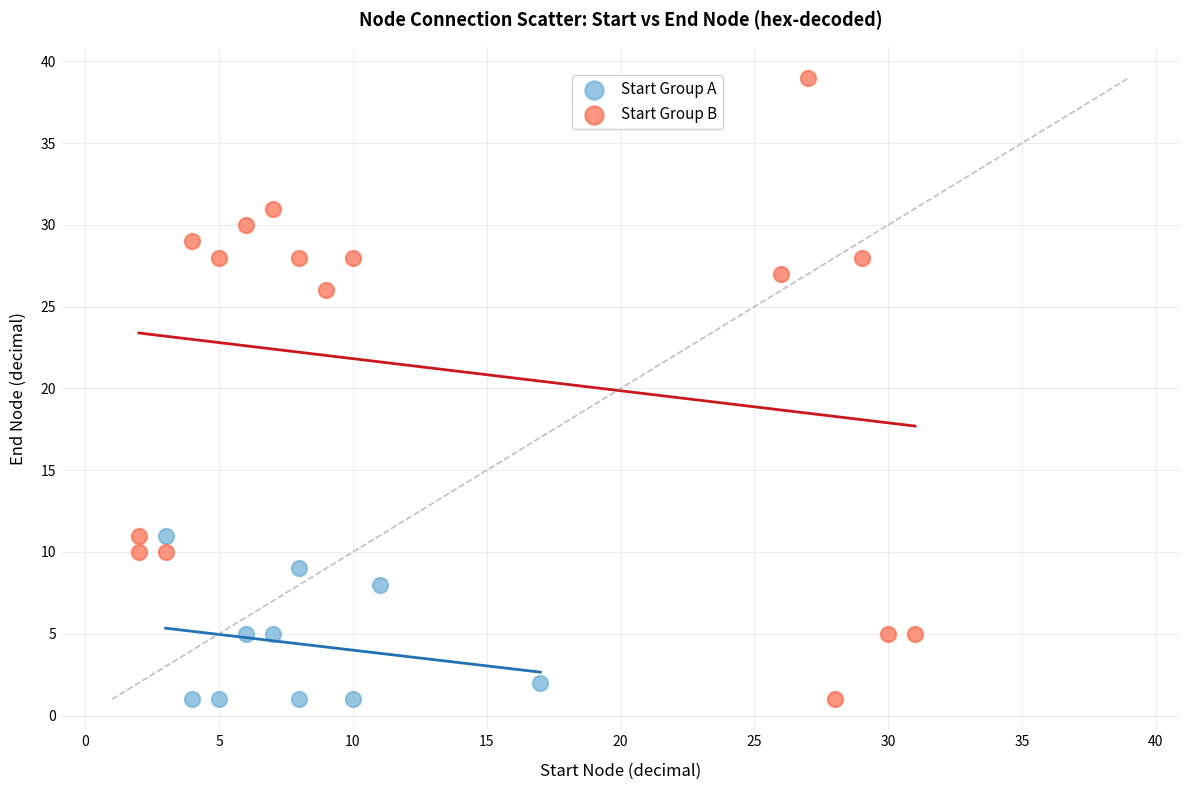

Which series contains the highest Y value?

Start Group B